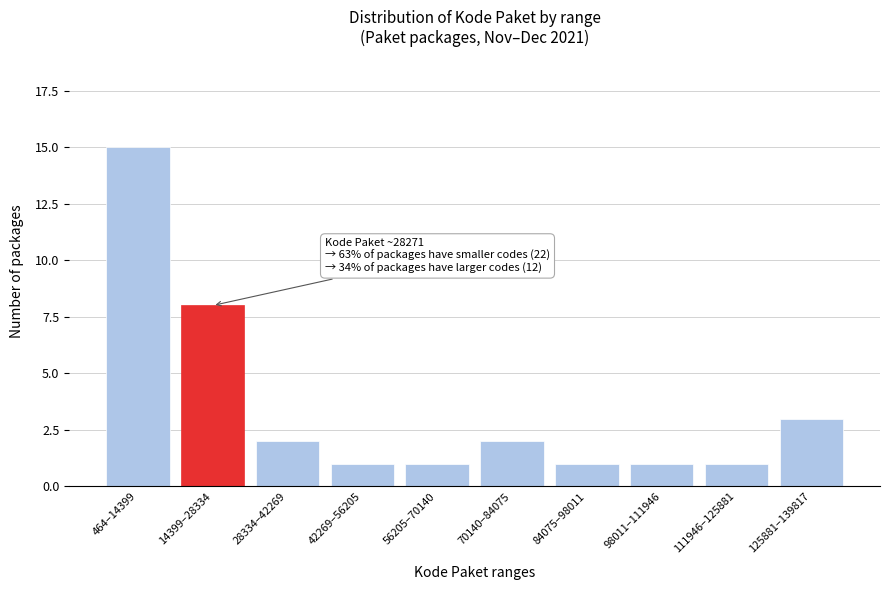

Reading left to right, what are all the values shown in this chart?

15	8	2	1	1	2	1	1	1	3